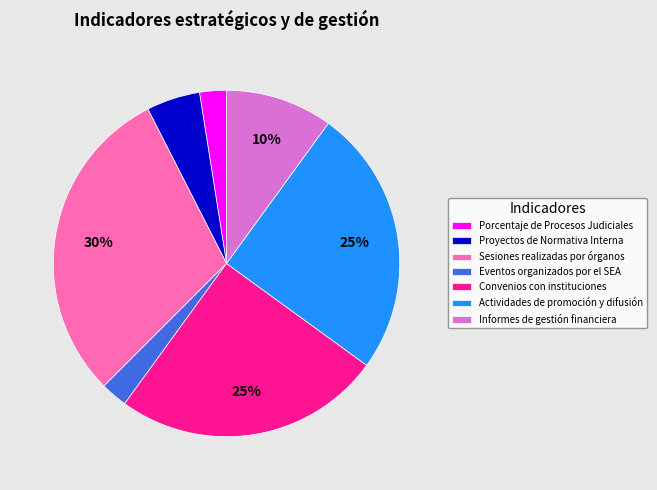

Do Porcentaje de Procesos Judiciales and Eventos organizados por el SEA together represent more than half of the pie?

No